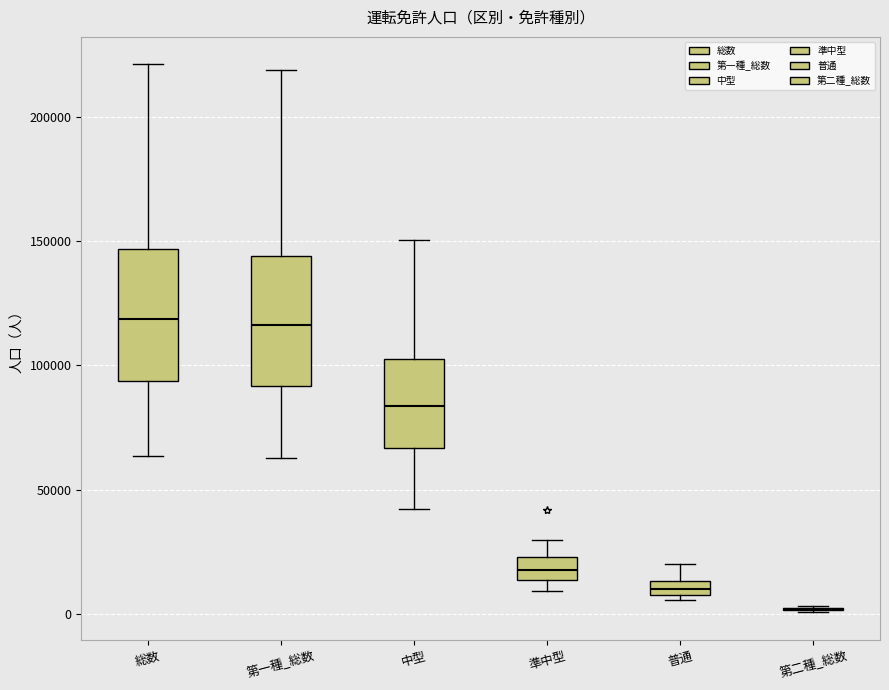

Where does the upper whisker of the box for 第一種_総数 end on the y-axis? The values are not printed on the chart, so give them approximately, as read against the axis.

220000